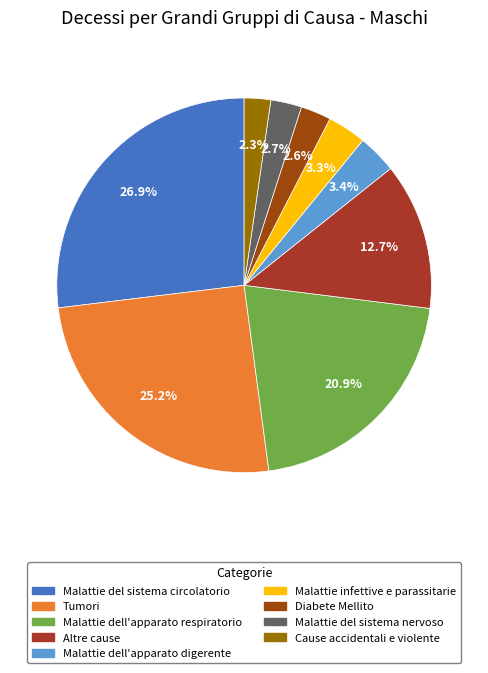

Rank the categories by value from highest to lowest.

Malattie del sistema circolatorio, Tumori, Malattie dell'apparato respiratorio, Altre cause, Malattie dell'apparato digerente, Malattie infettive e parassitarie, Malattie del sistema nervoso, Diabete Mellito, Cause accidentali e violente